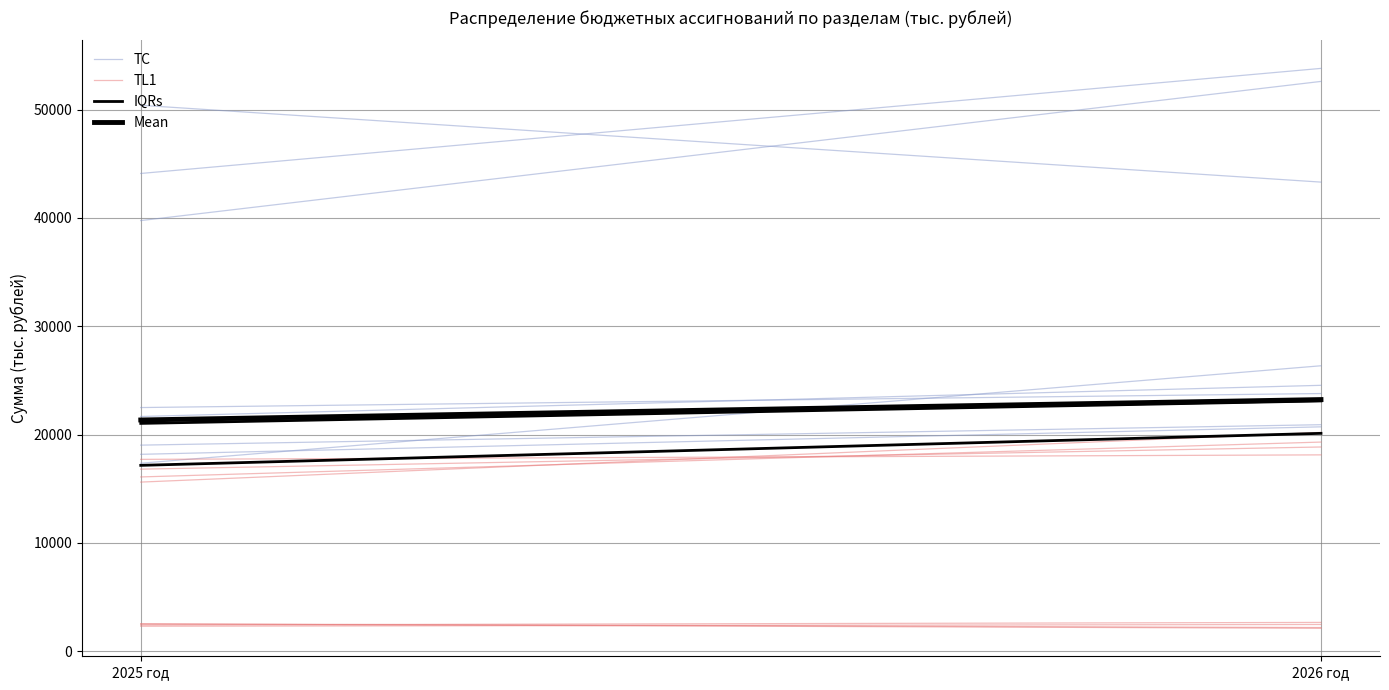

True or false: Mean has a value of 8888.4 at 2026 год.

False